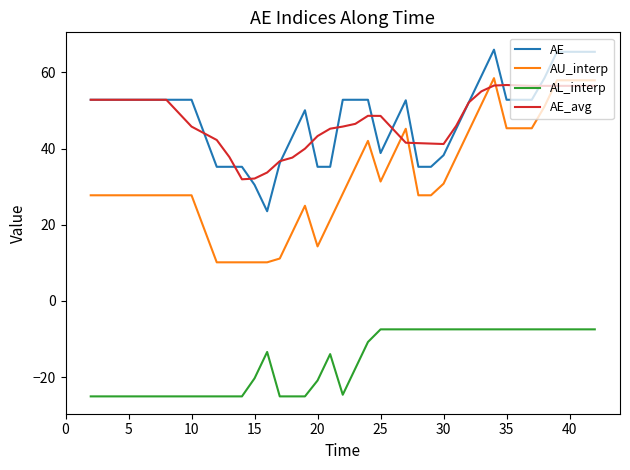

Which series has the widest spread of values?

AU_interp